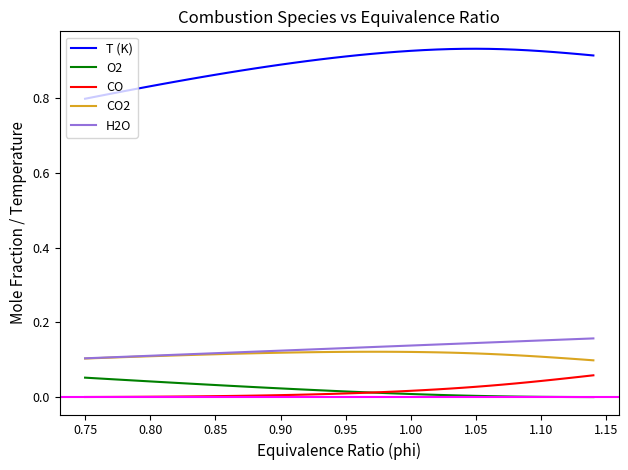

True or false: CO2 and H2O intersect in this chart.

False